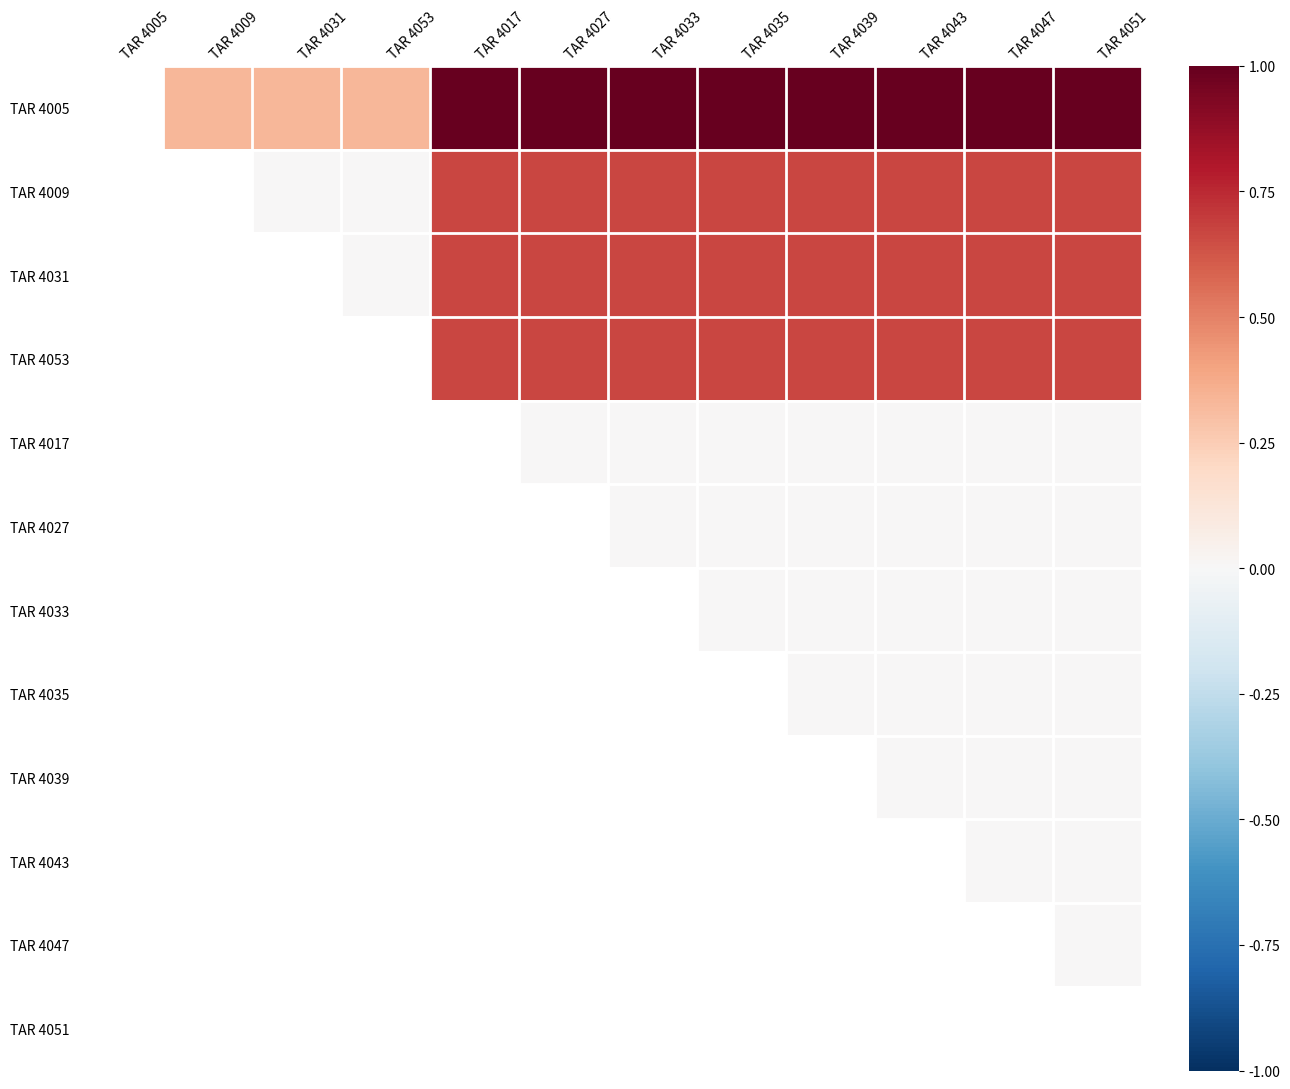

What is the maximum value shown in the chart?

1.0